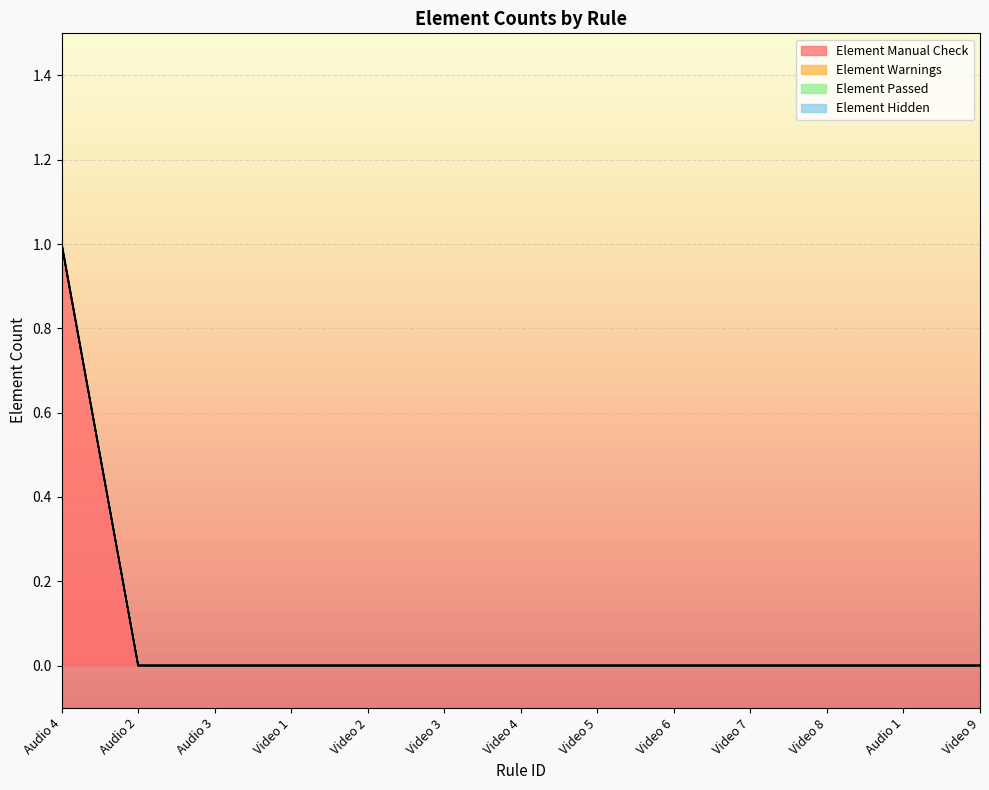

Reading left to right, what are all the values shown in this chart?

Element Manual Check: Audio 4=1	Audio 2=0	Audio 3=0	Video 1=0	Video 2=0	Video 3=0	Video 4=0	Video 5=0	Video 6=0	Video 7=0	Video 8=0	Audio 1=0	Video 9=0
Element Warnings: Audio 4=0	Audio 2=0	Audio 3=0	Video 1=0	Video 2=0	Video 3=0	Video 4=0	Video 5=0	Video 6=0	Video 7=0	Video 8=0	Audio 1=0	Video 9=0
Element Passed: Audio 4=0	Audio 2=0	Audio 3=0	Video 1=0	Video 2=0	Video 3=0	Video 4=0	Video 5=0	Video 6=0	Video 7=0	Video 8=0	Audio 1=0	Video 9=0
Element Hidden: Audio 4=0	Audio 2=0	Audio 3=0	Video 1=0	Video 2=0	Video 3=0	Video 4=0	Video 5=0	Video 6=0	Video 7=0	Video 8=0	Audio 1=0	Video 9=0